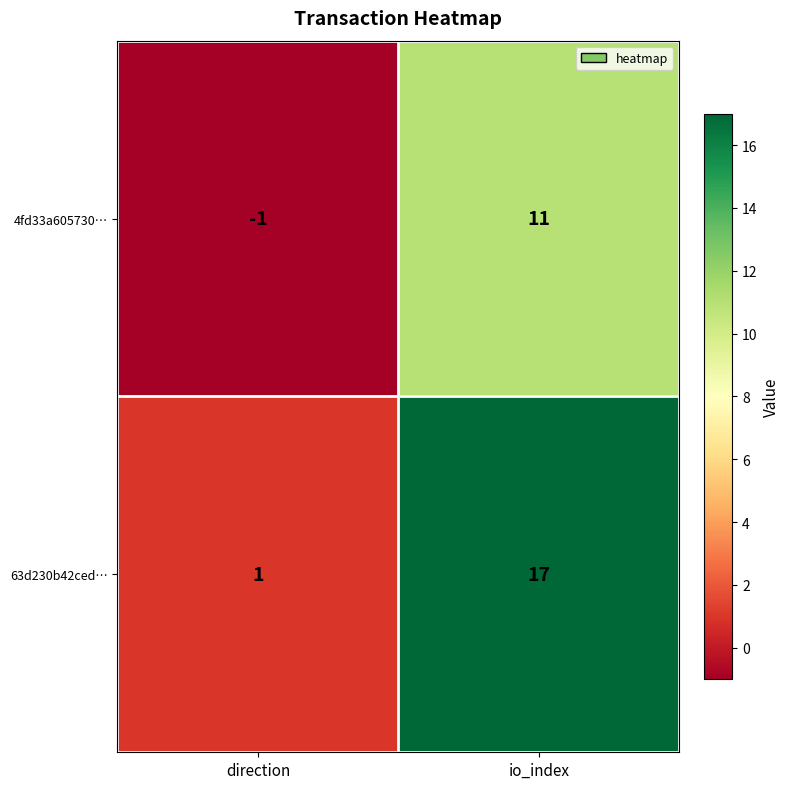

List the labels in order of 4fd33a605730… value, smallest first.

direction, io_index